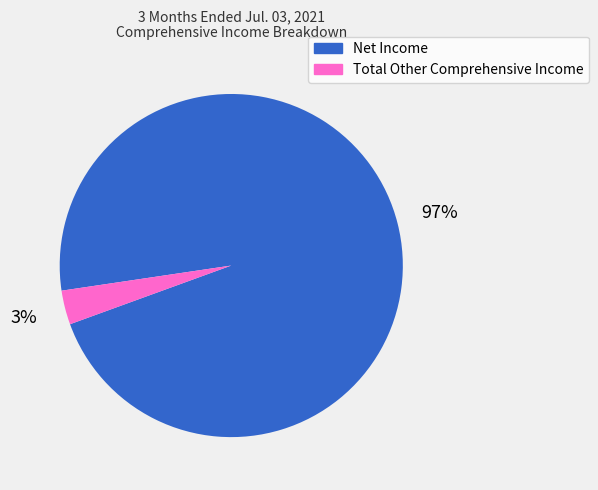

Rank the categories by value from highest to lowest.

Net Income, Total Other Comprehensive Income